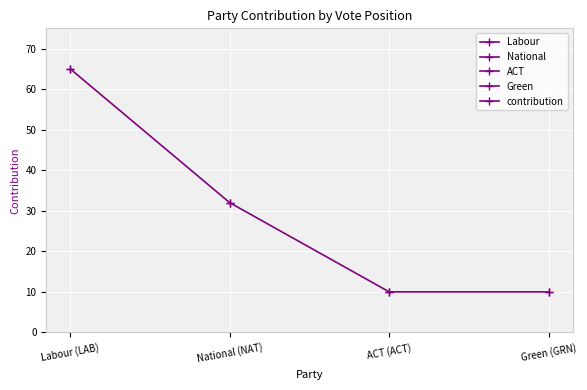

How many lines are shown in the chart?

1